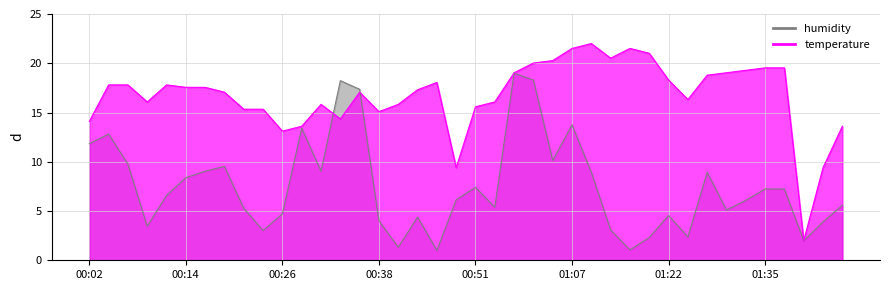

How many series are shown in this chart?

2